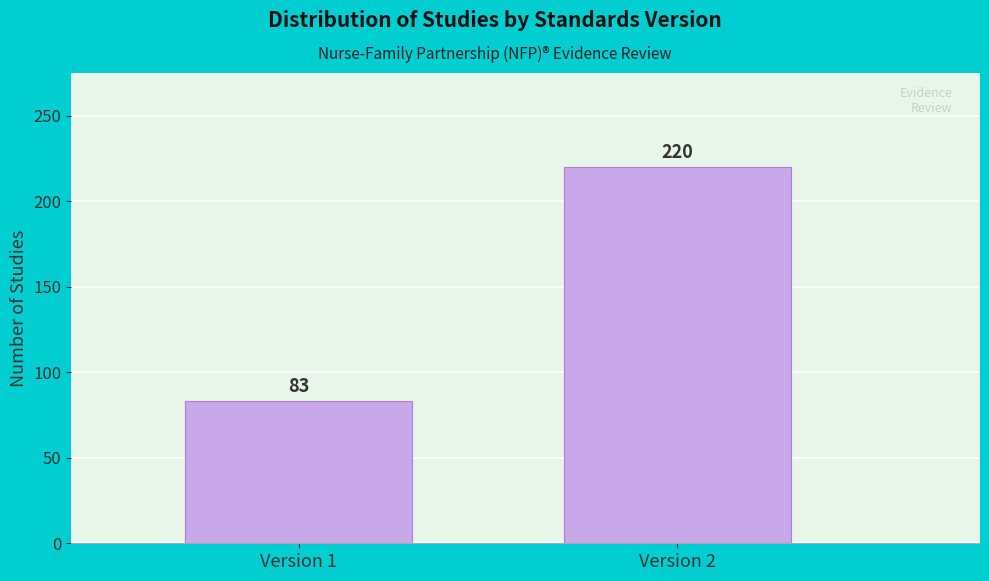

Reading left to right, extract all data points from this chart.

83	220